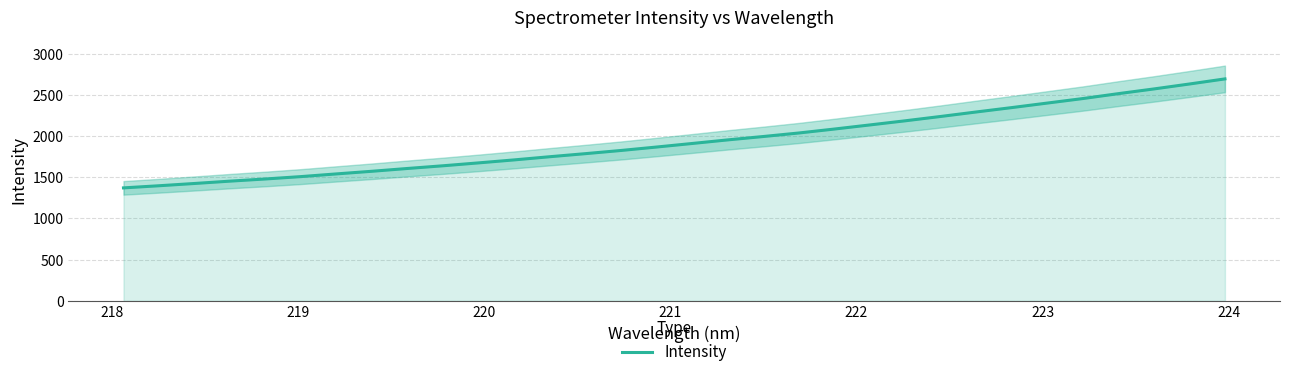

What is the maximum value for Intensity?

2692.2